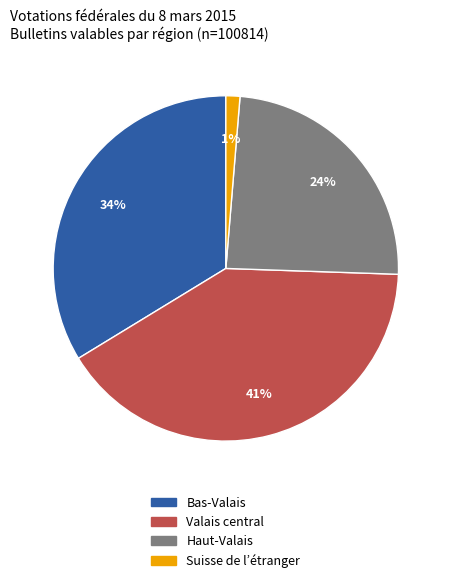

How many segments does this pie chart have?

4